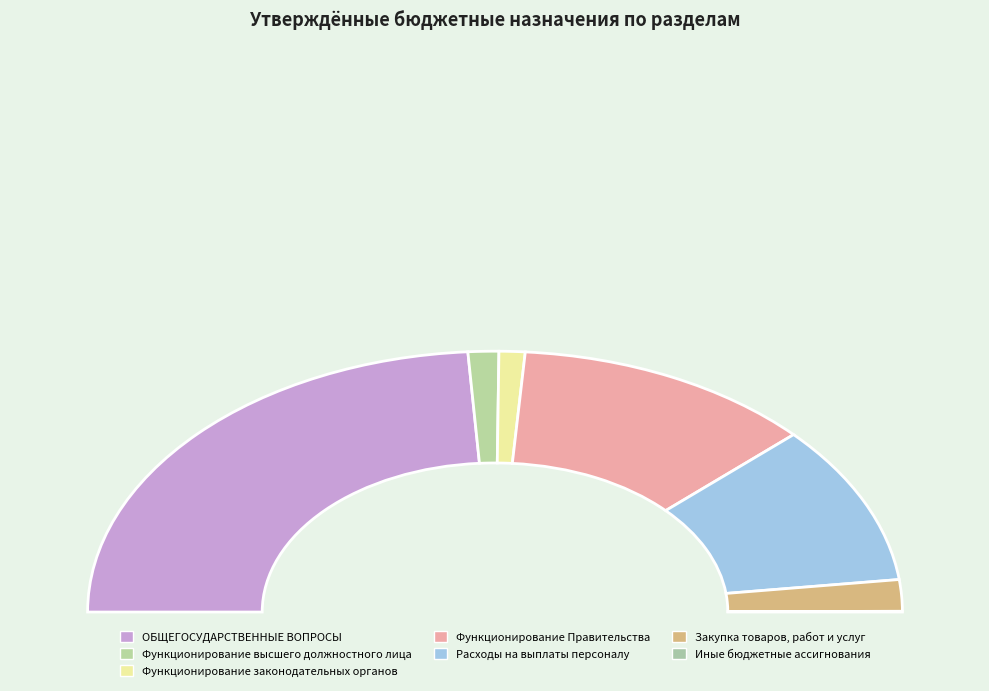

Do Иные бюджетные ассигнования and Расходы на выплаты персоналу together represent more than half of the pie?

No